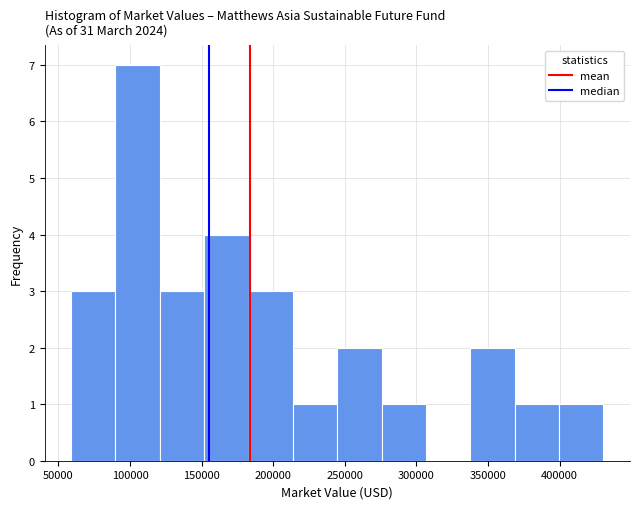

Reading left to right, list every bar in this chart as the range it spans on the x-axis followed by its height. Neither the bar edges nor the heights are printed on the chart, so give them approximately, as read against the axes.

60000 to 90000: 3
90000 to 120000: 7
120000 to 150000: 3
150000 to 185000: 4
185000 to 215000: 3
215000 to 245000: 1
245000 to 275000: 2
275000 to 305000: 1
305000 to 340000: 0
340000 to 370000: 2
370000 to 400000: 1
400000 to 430000: 1